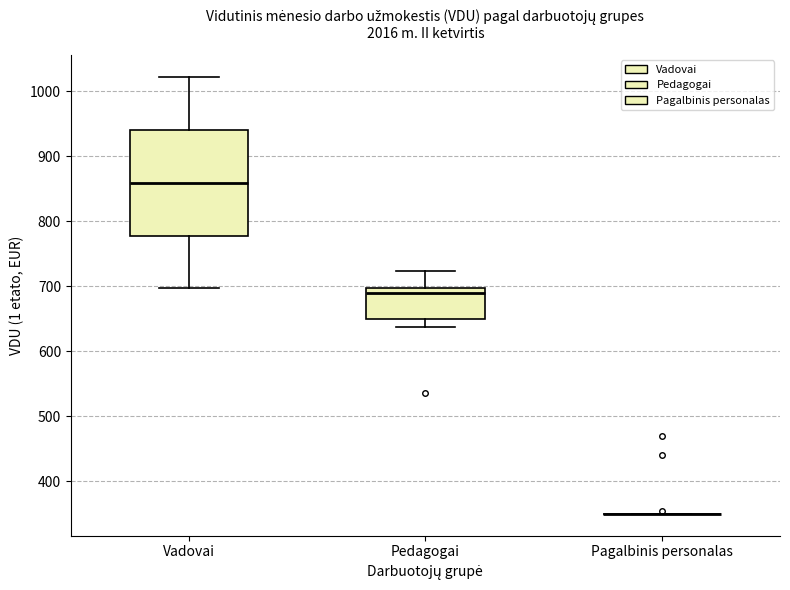

Reading left to right, read every box against the y-axis: the position of its median line, the range the box covers, and the ends of its whiskers. The values are not printed on the chart, so give them approximately, as read against the axis.

Vadovai: median 860, box 780 to 940, whiskers 700 to 1020
Pedagogai: median 690, box 650 to 700, whiskers 640 to 720
Pagalbinis personalas: box collapsed to a line at 350, whiskers 350 to 350